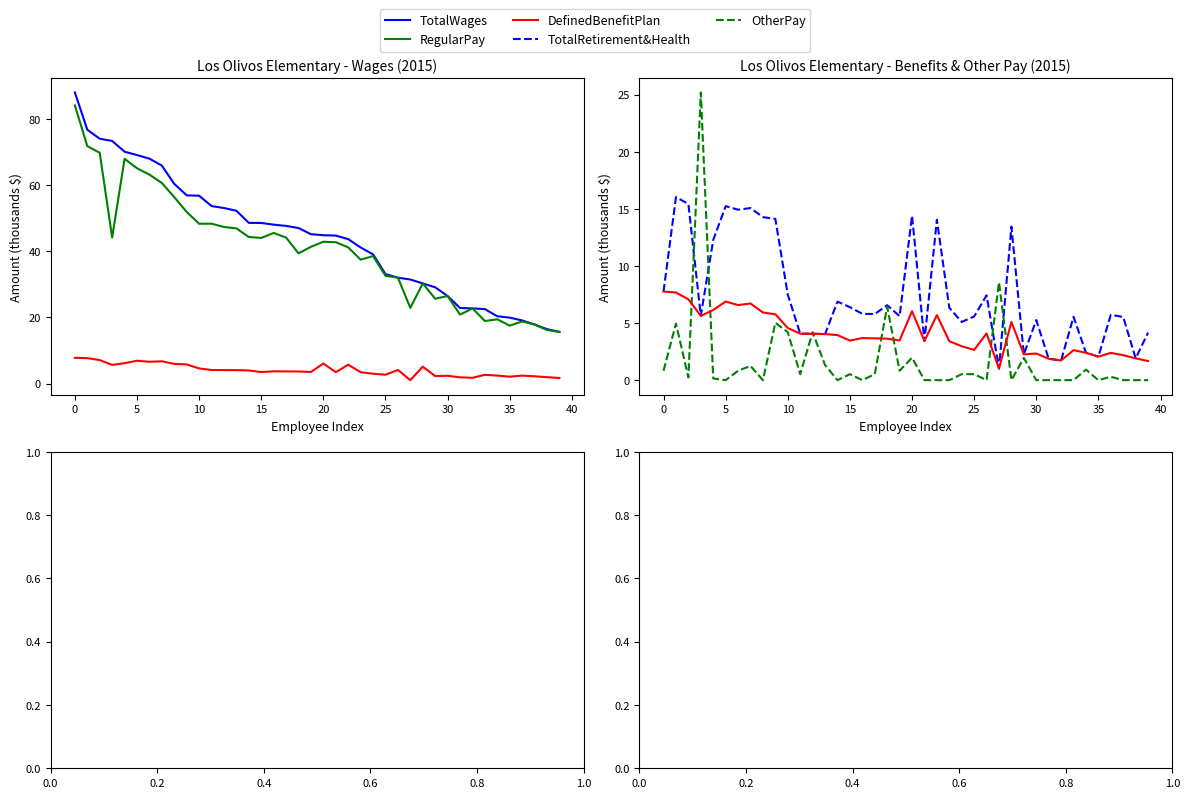

Reading left to right, what are all the values shown in this chart?

TotalWages: 87.9	76.7	74.0	73.3	70.0	69.0	68.0	65.8	60.3	56.9	56.8	53.6	53.0	52.2	48.5	48.5	48.0	47.6	47.0	45.1	44.8	44.7	43.6	41.1	39.0	33.1	32.0	31.4	30.2	29.1	26.4	22.8	22.7	22.5	20.3	19.9	19.1	17.8	16.4	15.6
RegularPay: 84.0	71.7	69.7	44.1	67.9	65.0	63.1	60.6	56.3	51.8	48.3	48.3	47.3	46.9	44.3	44.0	45.5	44.1	39.3	41.3	42.8	42.7	41.1	37.4	38.5	32.5	32.0	22.9	30.2	25.6	26.4	20.8	22.7	18.9	19.4	17.5	18.8	17.8	16.2	15.6
DefinedBenefitPlan: 7.8	7.7	7.1	5.6	6.1	6.9	6.6	6.7	5.9	5.8	4.6	4.1	4.1	4.0	3.9	3.5	3.7	3.7	3.6	3.5	6.0	3.4	5.7	3.4	3.0	2.7	4.1	1.0	5.1	2.3	2.3	1.9	1.7	2.6	2.4	2.1	2.4	2.2	1.9	1.7
TotalRetirement&Health: 7.8	16.0	15.4	5.6	12.3	15.2	14.9	15.1	14.3	14.1	7.5	4.1	4.1	4.0	6.9	6.4	5.8	5.8	6.6	5.6	14.4	3.4	14.1	6.3	5.1	5.6	7.4	1.0	13.4	2.3	5.3	1.9	1.7	5.6	2.4	2.1	5.7	5.5	1.9	4.2
OtherPay: 0.8	5.0	0.2	25.2	0.1	0.0	0.8	1.2	0.0	5.0	4.2	0.5	4.2	1.3	0.0	0.5	0.0	0.5	6.4	0.8	2.0	0.0	0.0	0.0	0.5	0.5	0.0	8.6	0.0	1.9	0.0	0.0	0.0	0.0	0.9	0.0	0.3	0.0	0.0	0.0